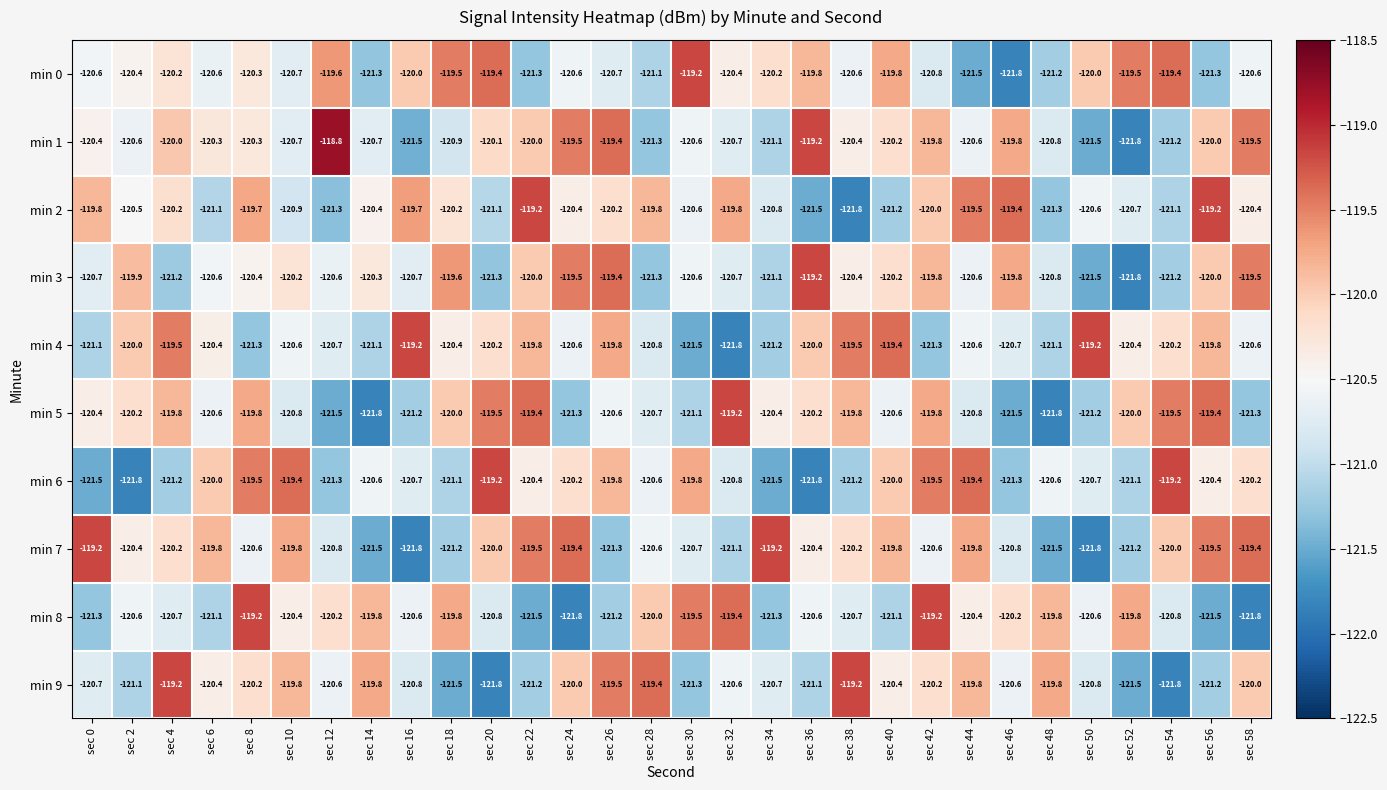

How many data points does each series have?

30